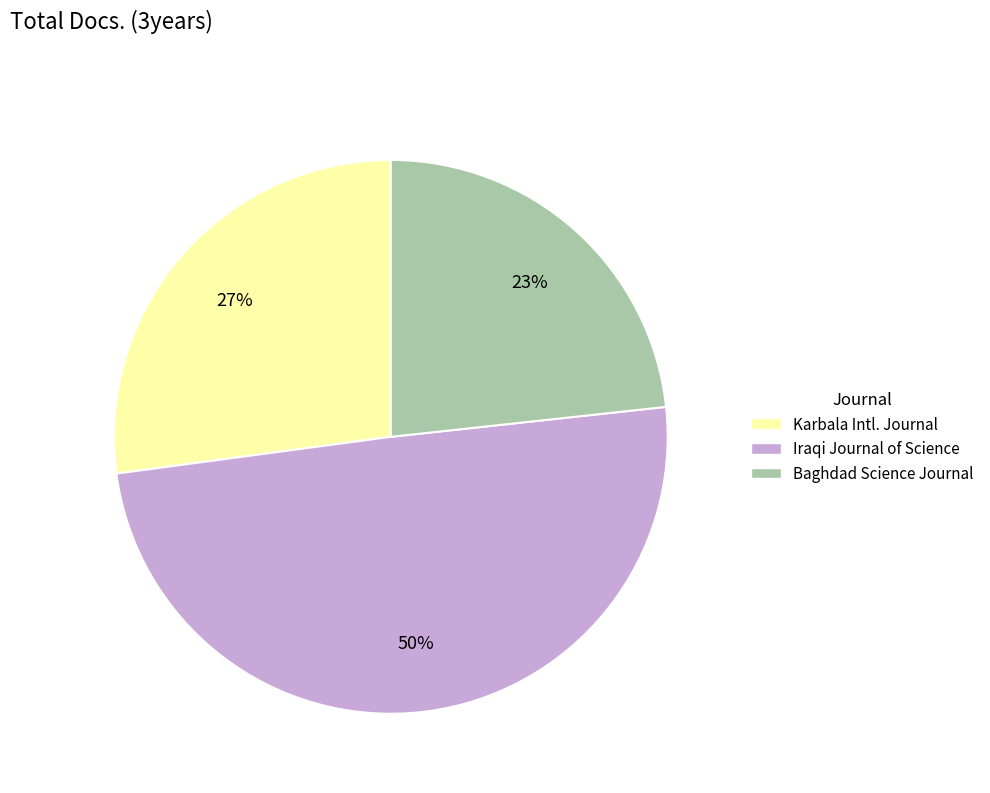

To the nearest percent, what is the average slice percentage?

33%